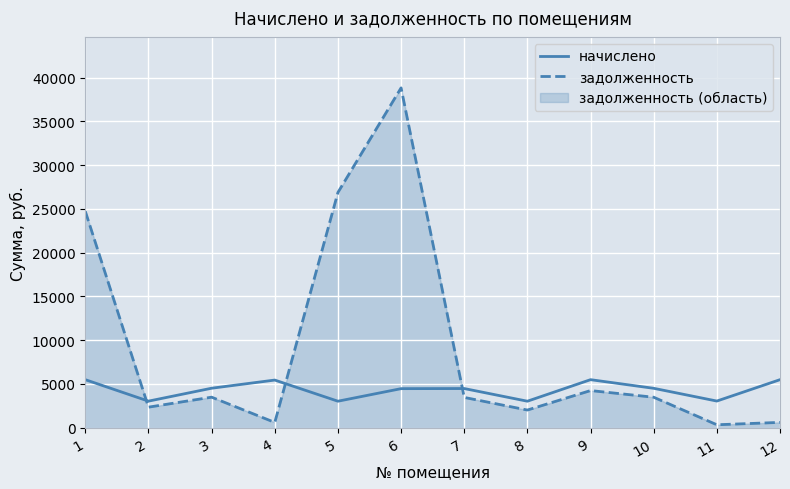

What is the greatest value displayed?

38831.3